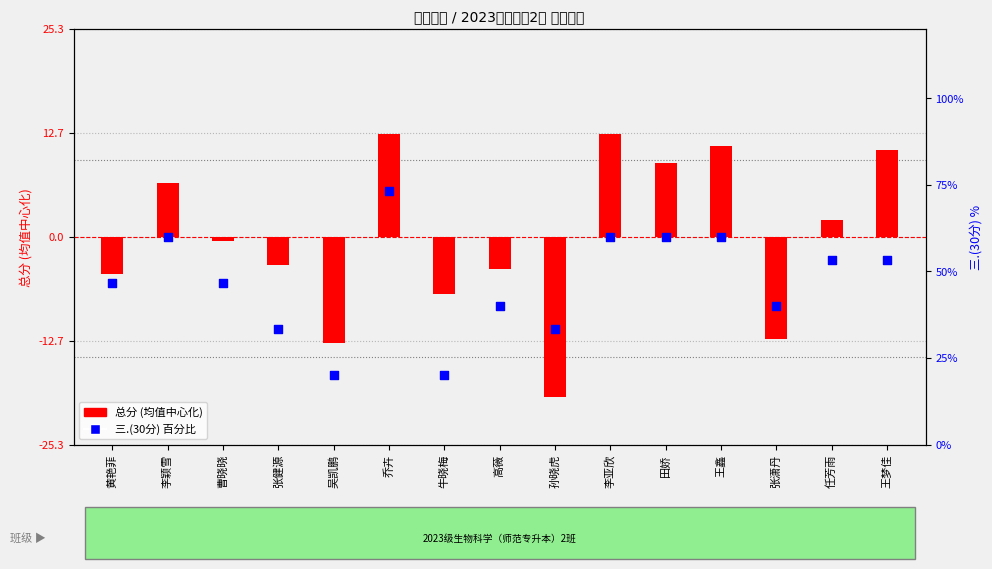

At which category is the sum across all series the highest?

乔卉